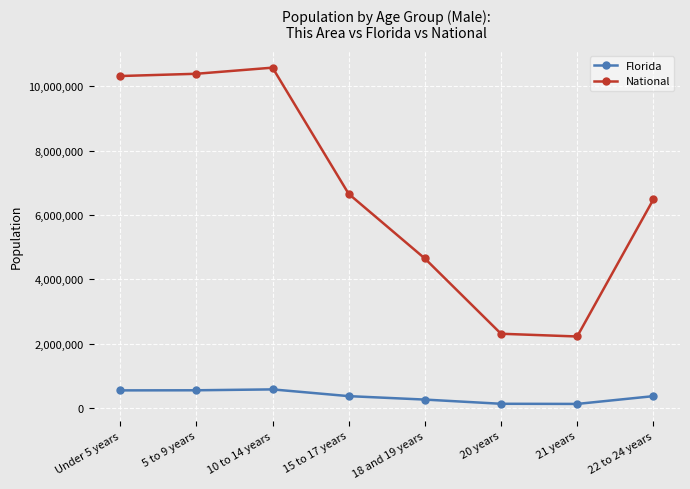

What is the value of the National point at the 3rd from the left?

10579862